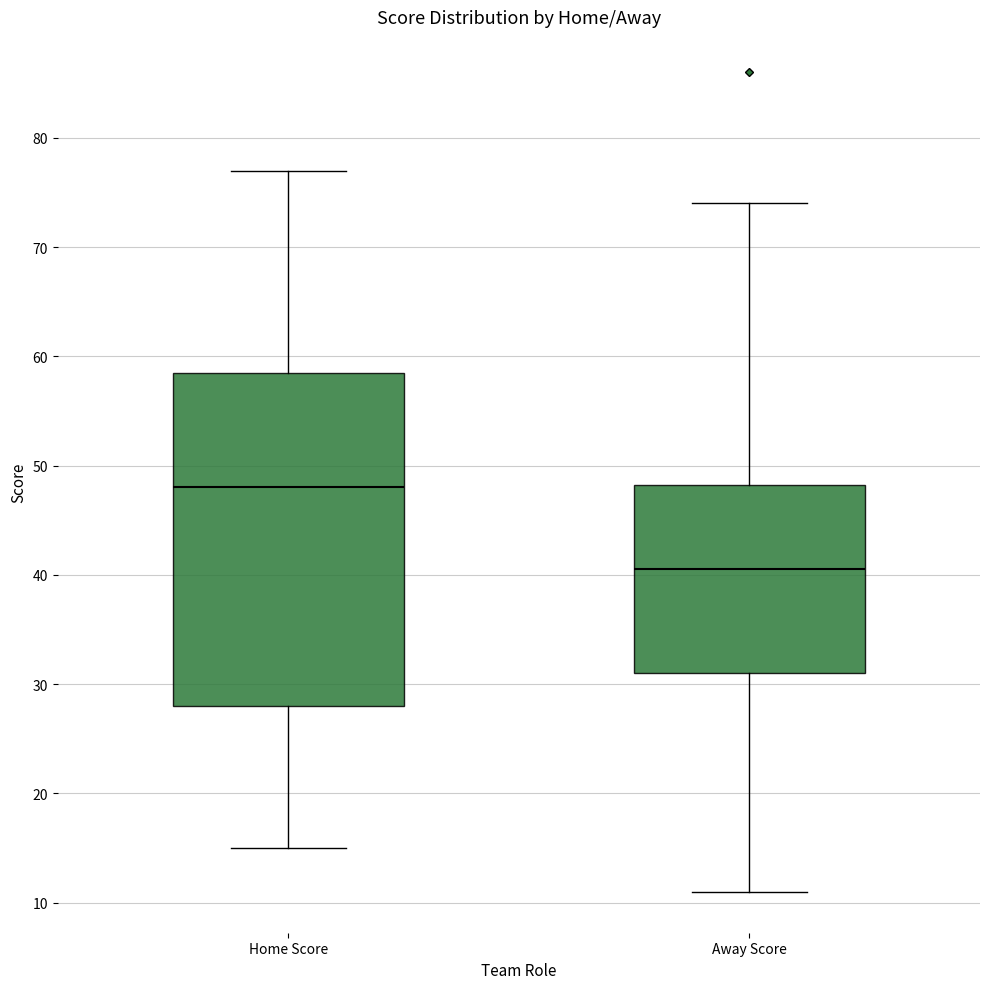

Comparing the boxes themselves (not the whiskers), which one is the tallest?

Home Score